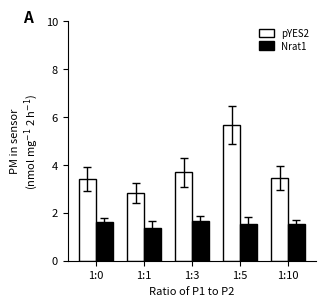

At which category is the sum across all series the highest?

1:5